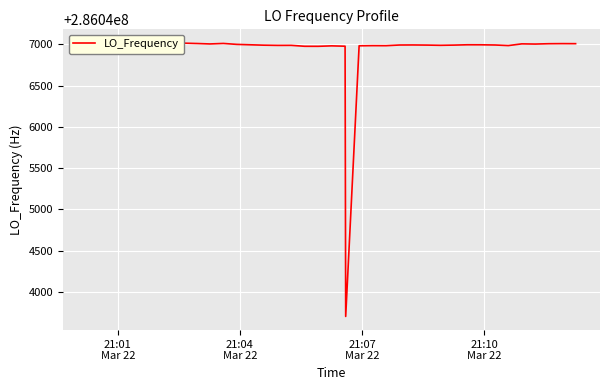

What is the difference between the maximum and minimum values?

3315.7